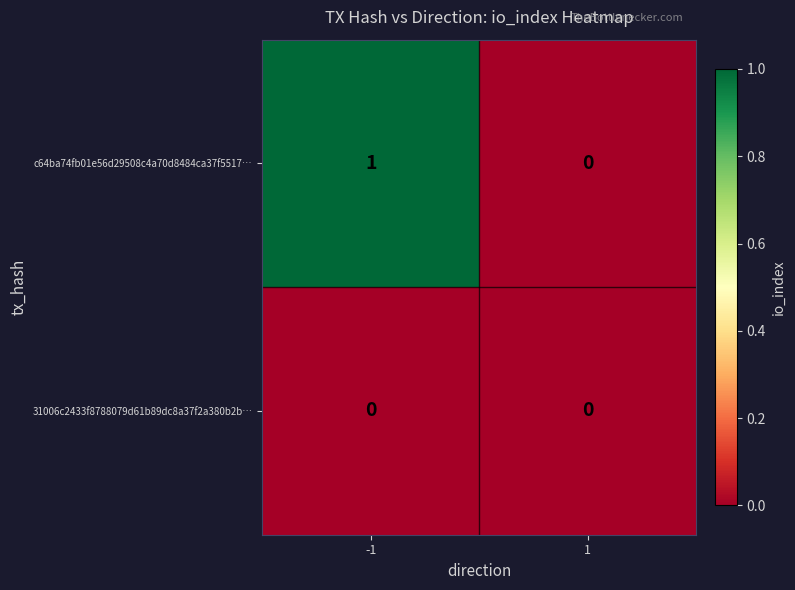

What is the spread (max minus min) of values at -1?

1